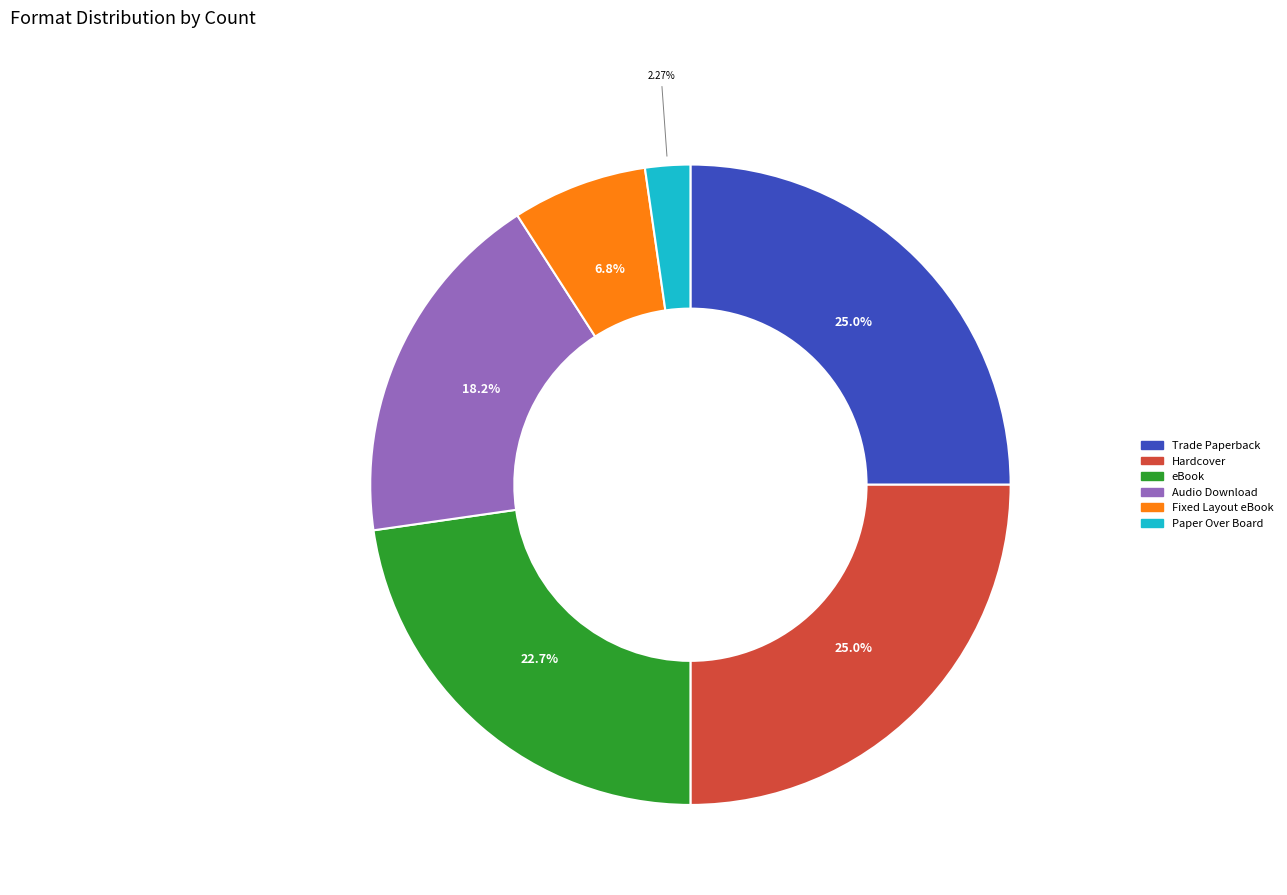

Which category has the smallest portion of the pie?

Paper Over Board